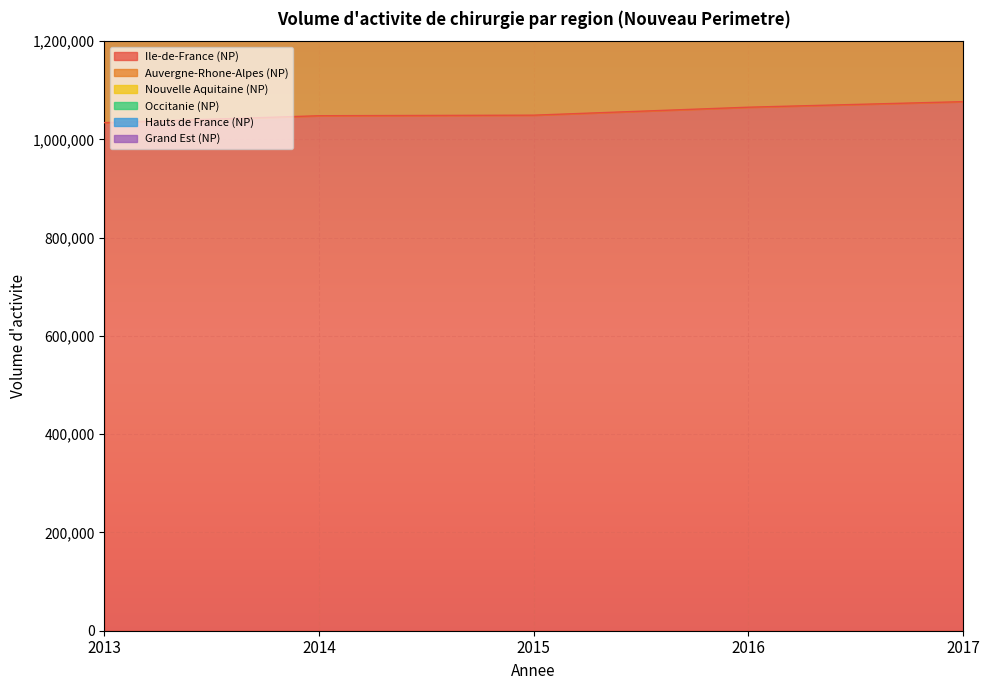

True or false: Grand Est (NP) and Nouvelle Aquitaine (NP) intersect in this chart.

False